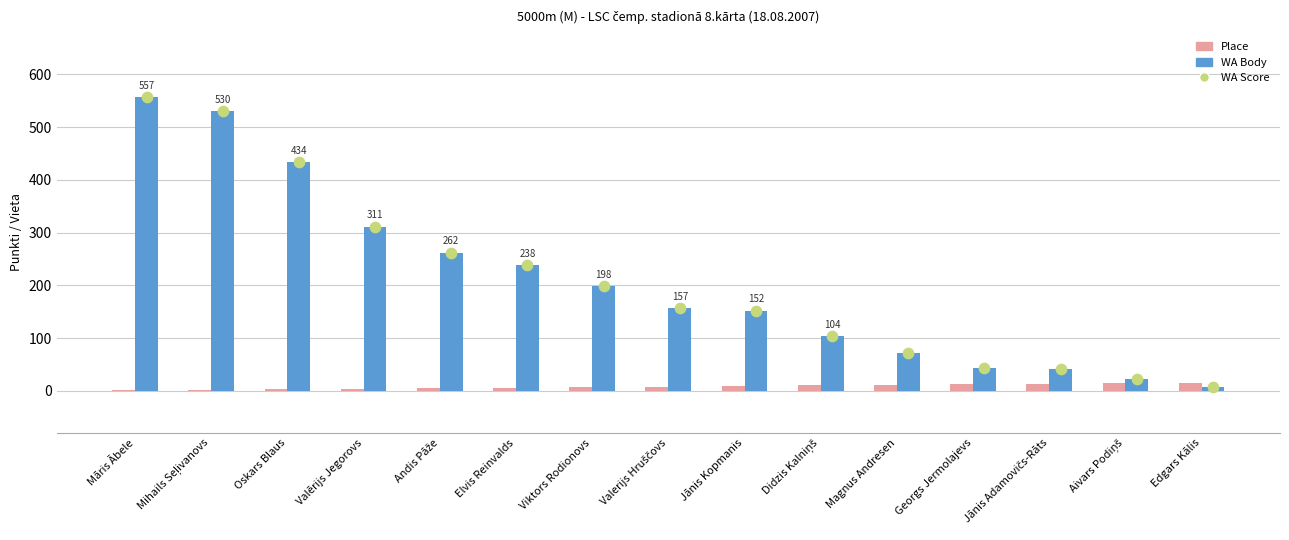

Which series has the largest total across all categories?

WA Body